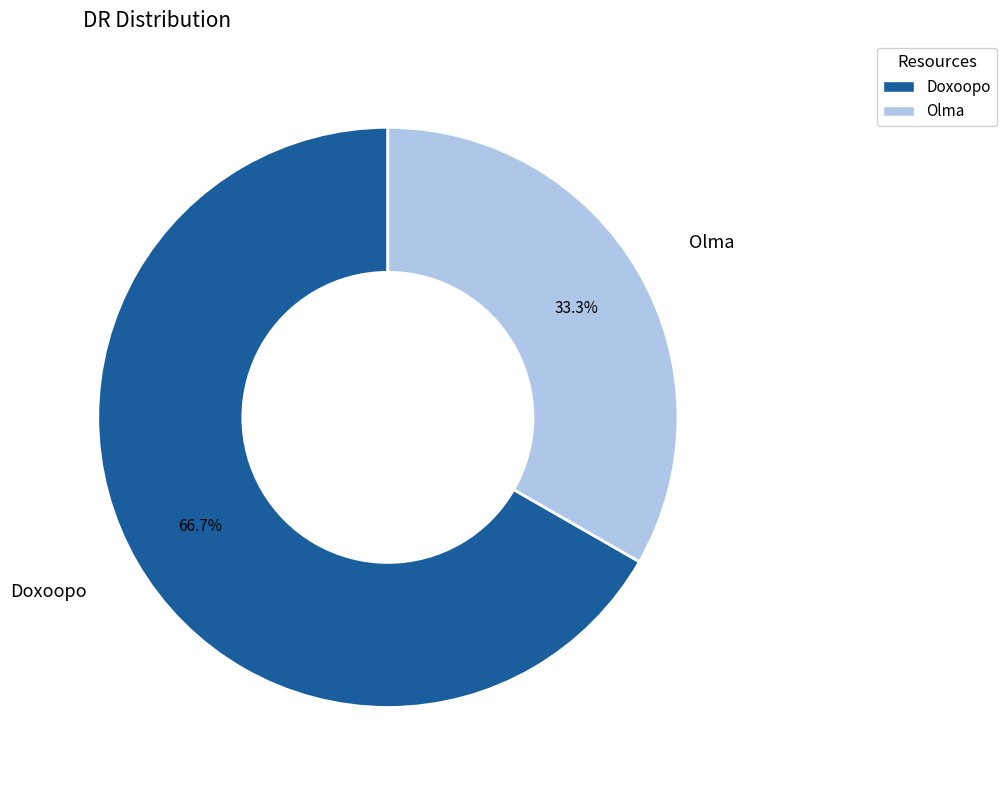

Which category has the biggest portion of the pie?

Doxoopo